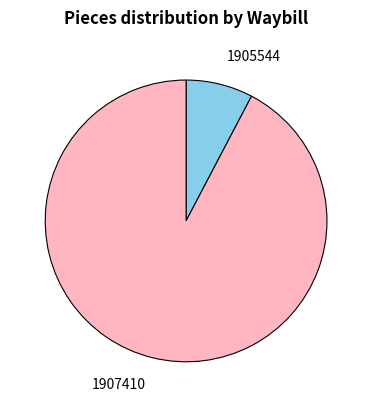

Is it true that 1905544 is 14% of the pie?

False